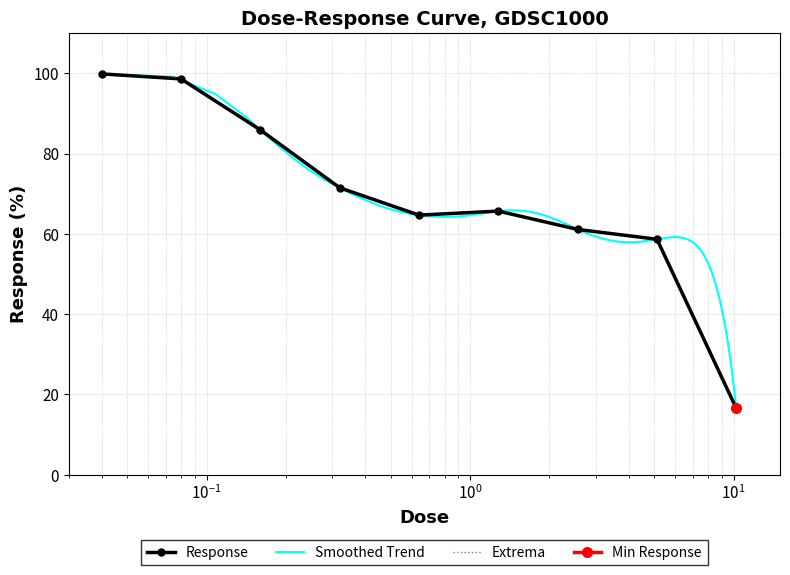

The value at 0.32 is 41.3. True or false?

False